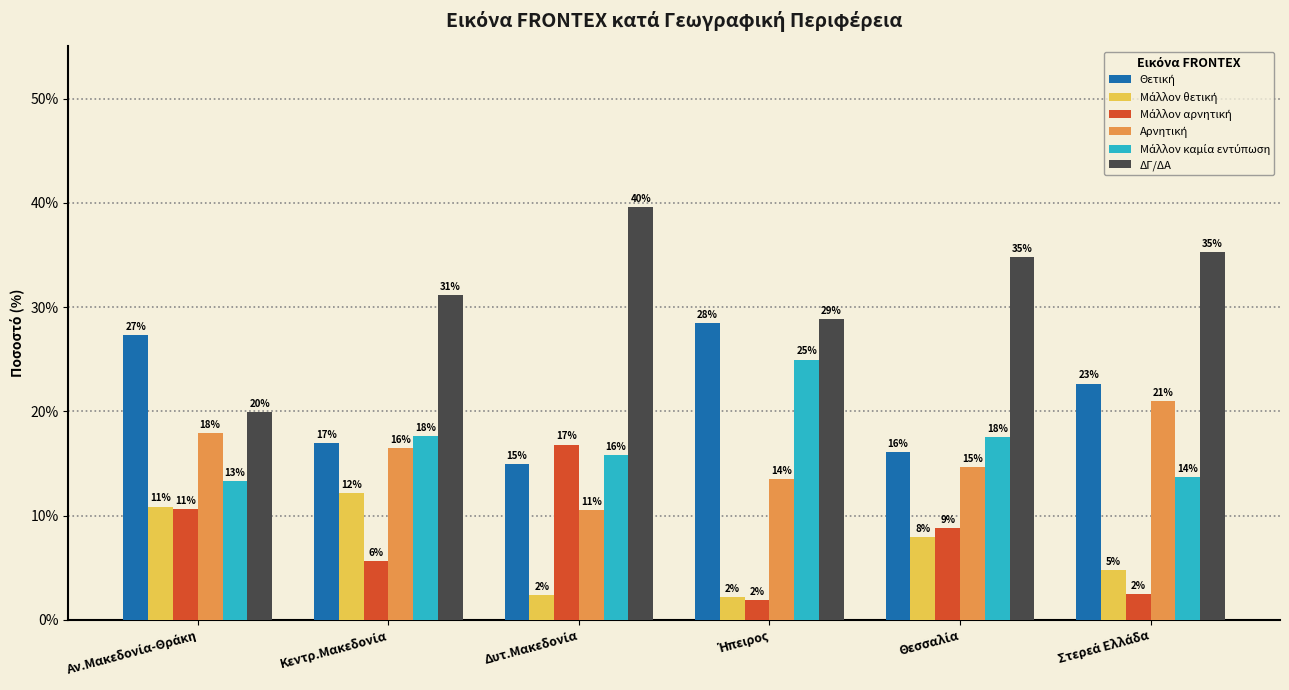

How many groups of bars are there?

6